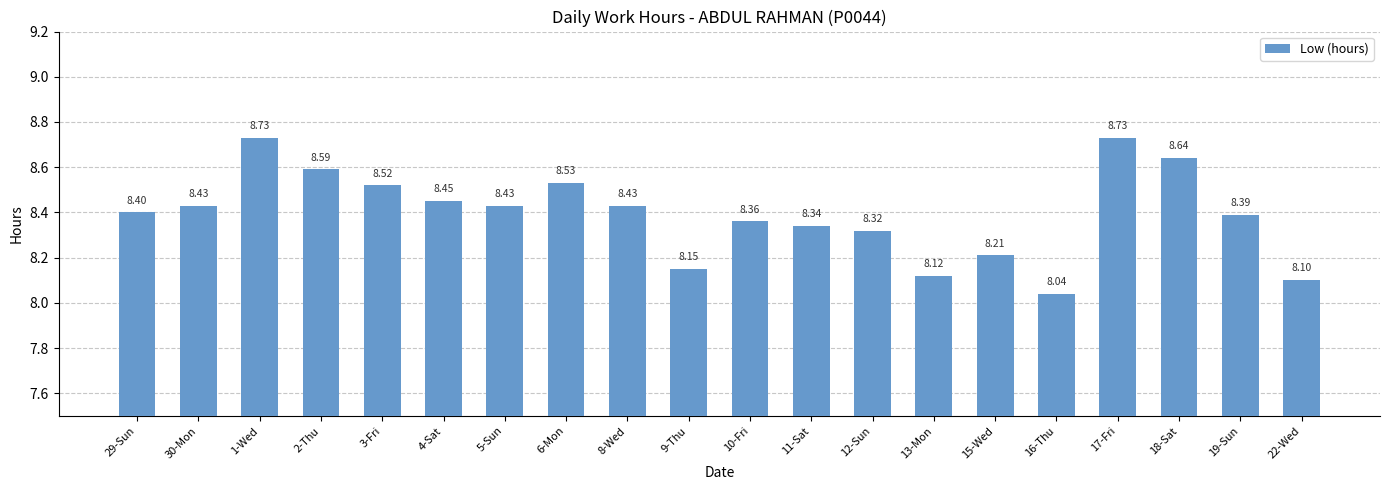

What is the change in value from 12-Sun to 16-Thu?

-0.3